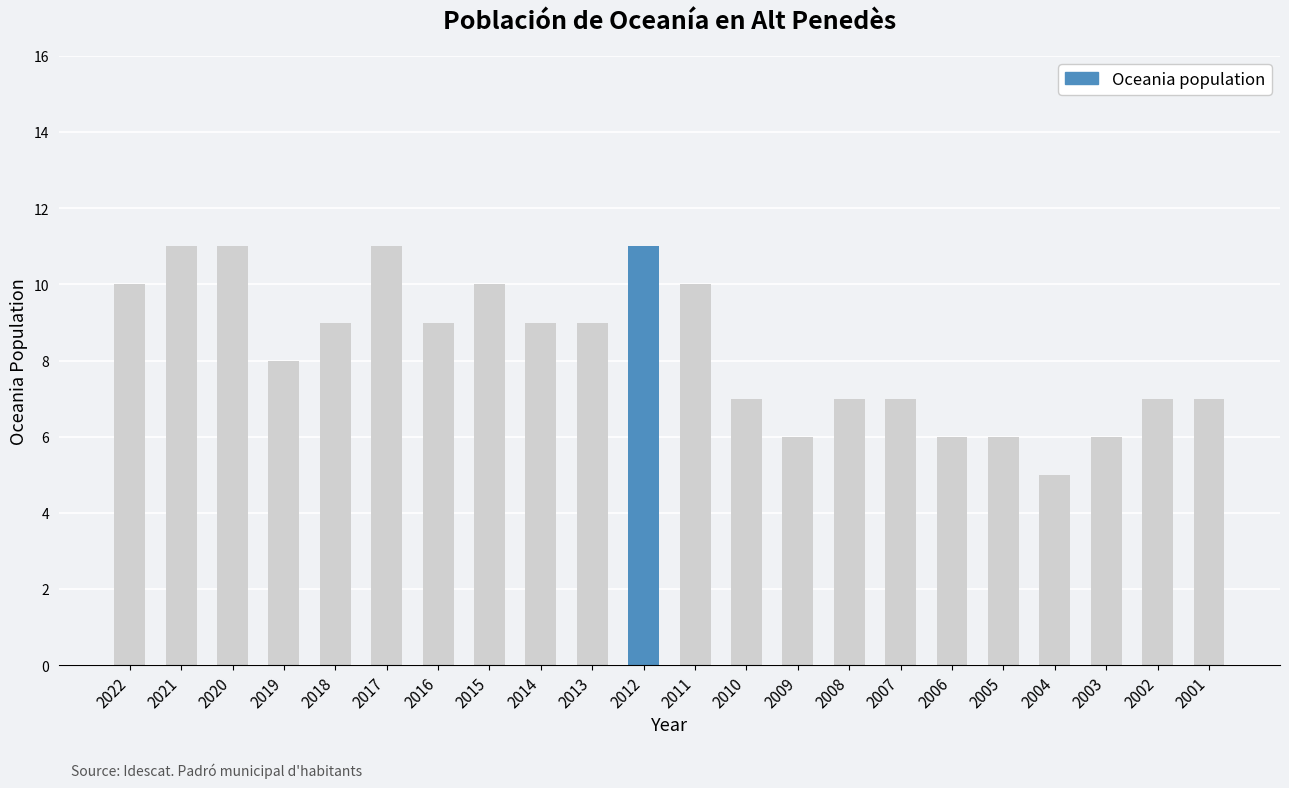

Which has a higher value, 2018 or 2017?

2017